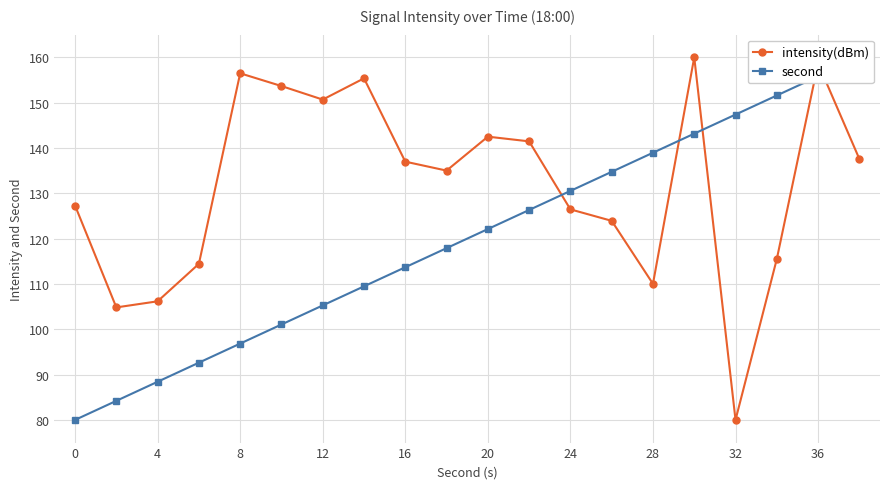

How many interior local valleys does the intensity(dBm) series have?

5